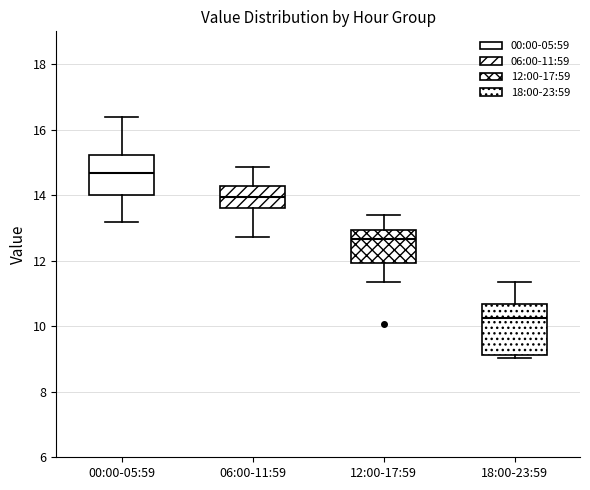

Which box has the lowest median line?

18:00-23:59